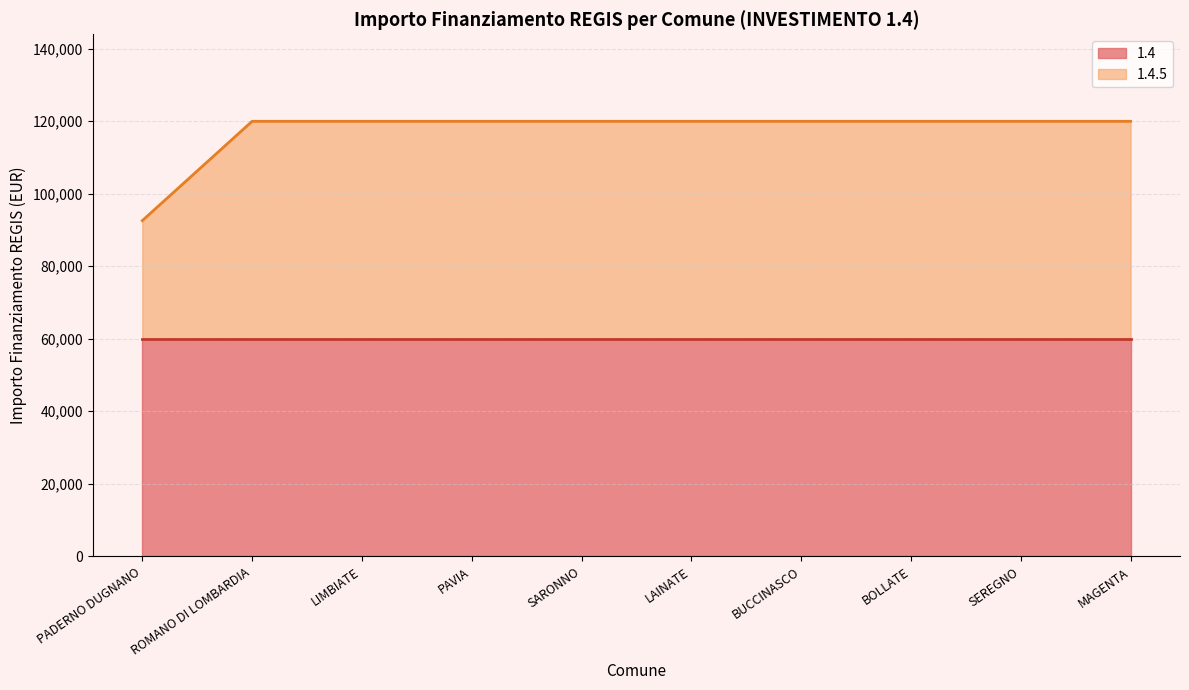

Does the chart have visible grid lines?

Yes